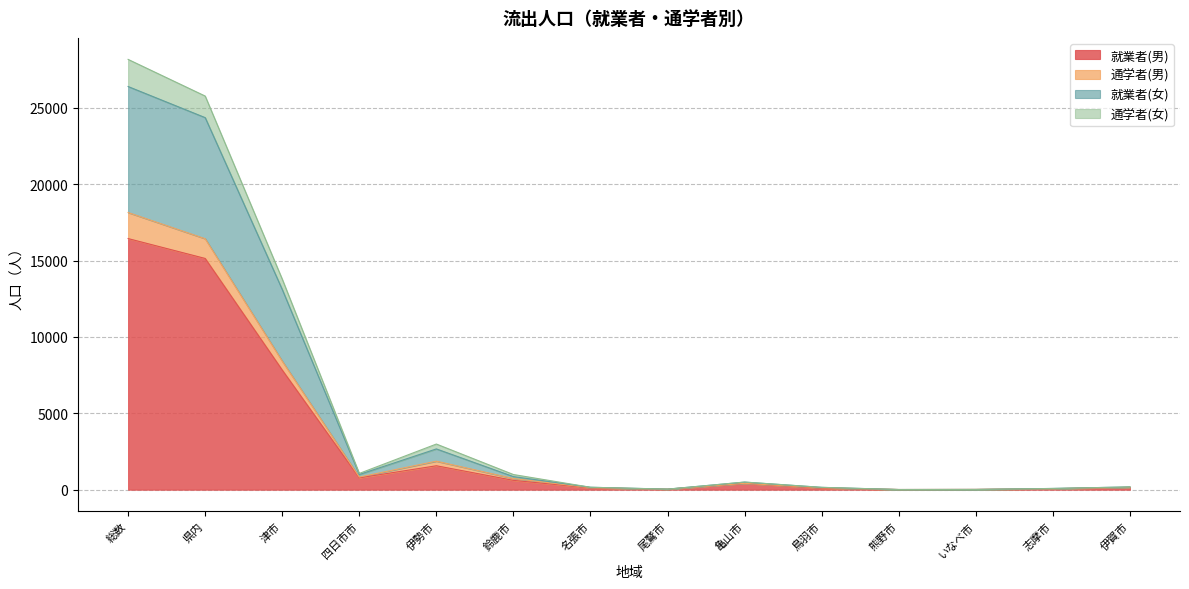

What is the total value across all series at 県内?

25767